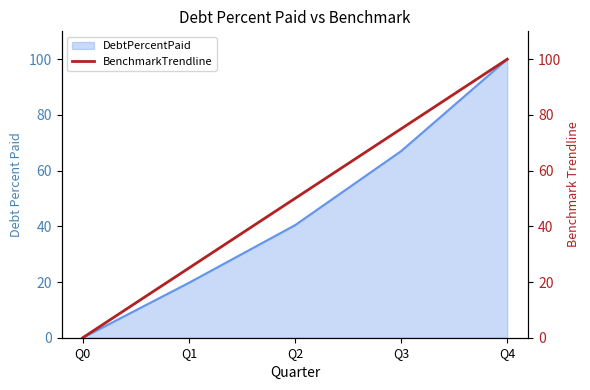

List the labels in order of value, largest first.

Q4, Q3, Q2, Q1, Q0